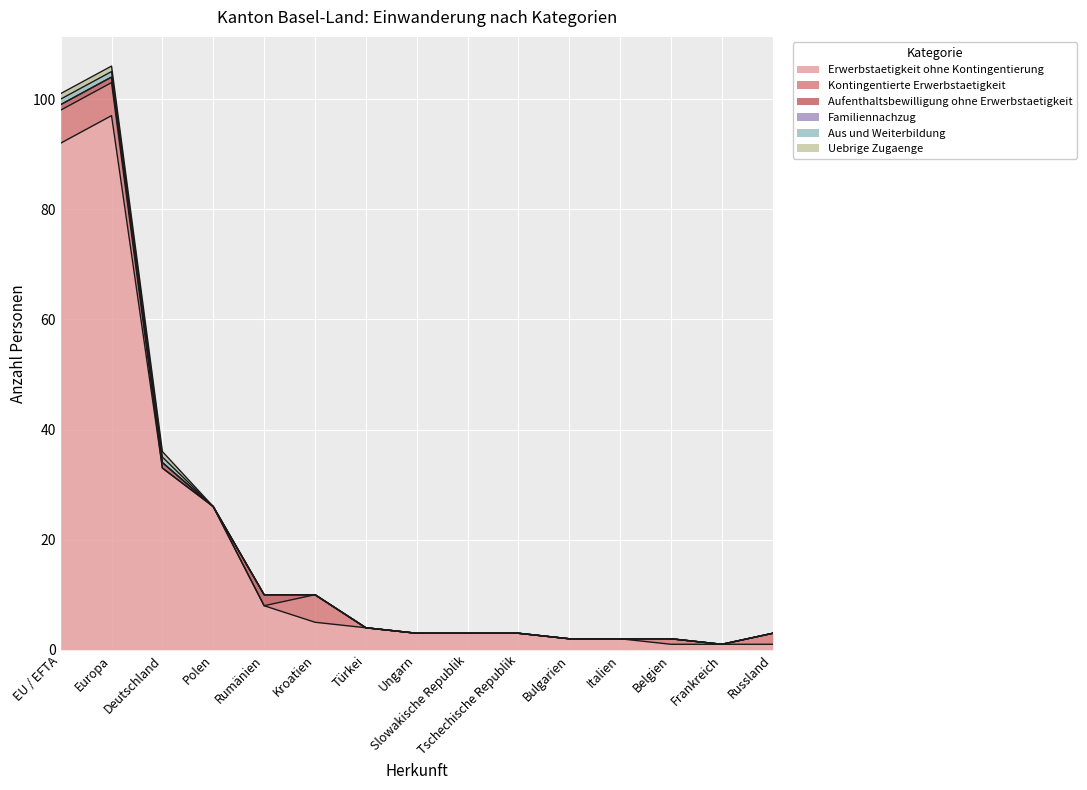

At Slowakische Republik, list the series in order from largest to smallest.

Erwerbstaetigkeit ohne Kontingentierung, Kontingentierte Erwerbstaetigkeit, Aufenthaltsbewilligung ohne Erwerbstaetigkeit, Familiennachzug, Aus und Weiterbildung, Uebrige Zugaenge